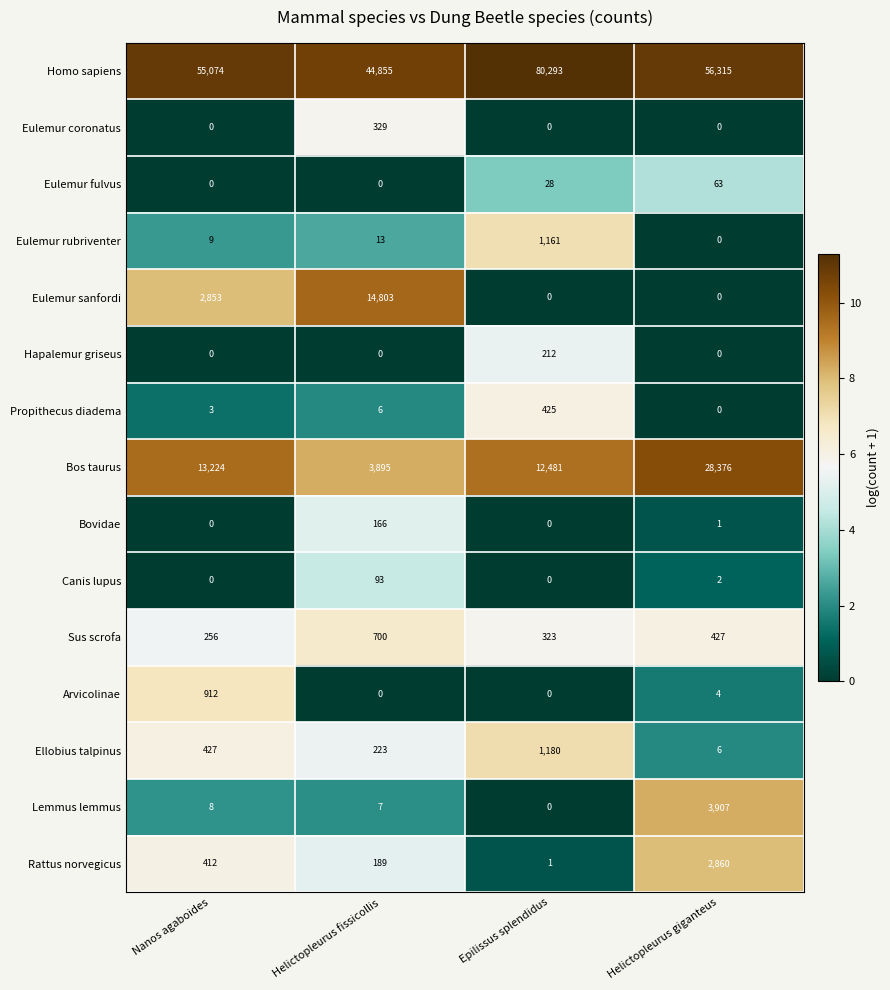

What is the maximum value shown in the chart?

80293